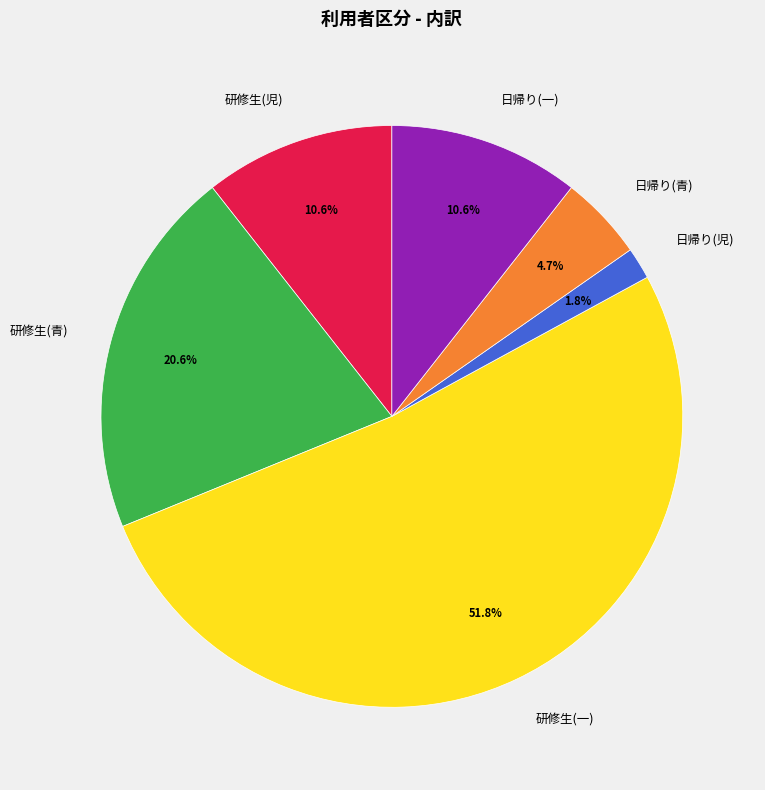

How many slices are in this pie chart?

6